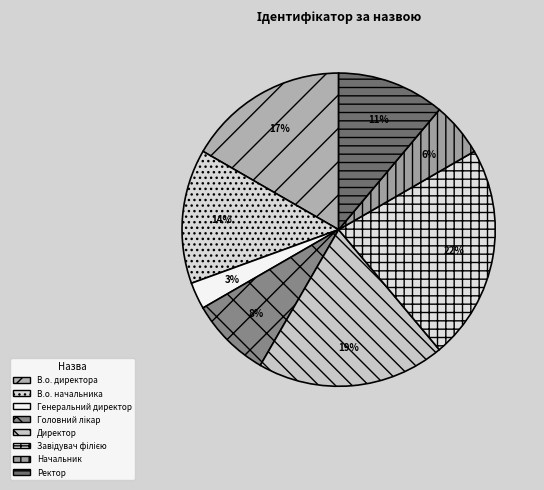

Count the number of slices in the pie.

8